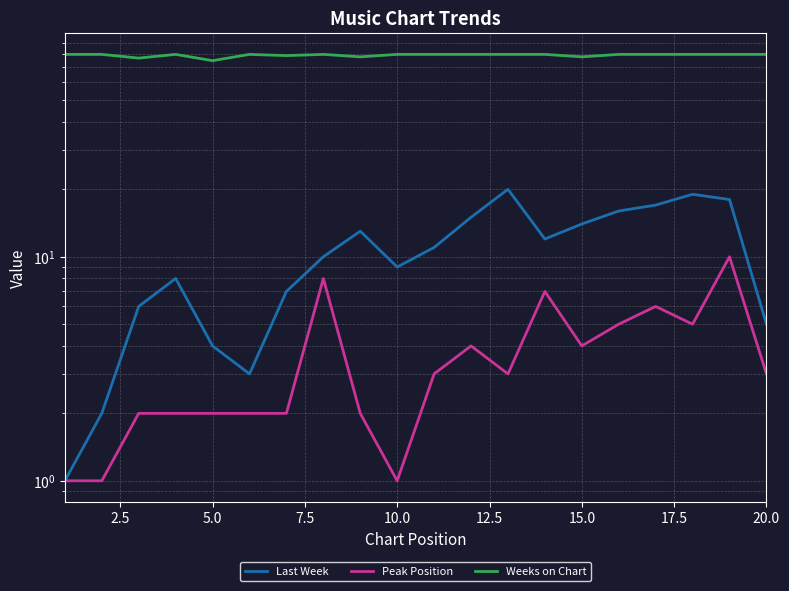

How many Weeks on Chart values are between 80 and 81?

15